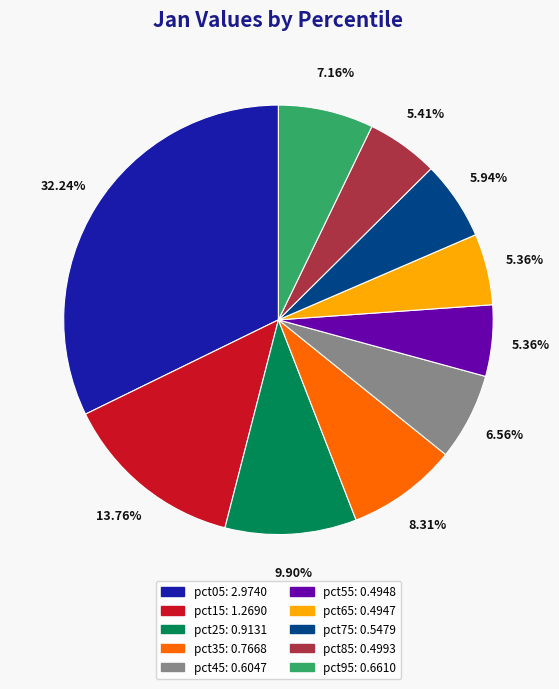

To the nearest percent, what is the difference between the pct15 and pct95 slice percentages?

7%